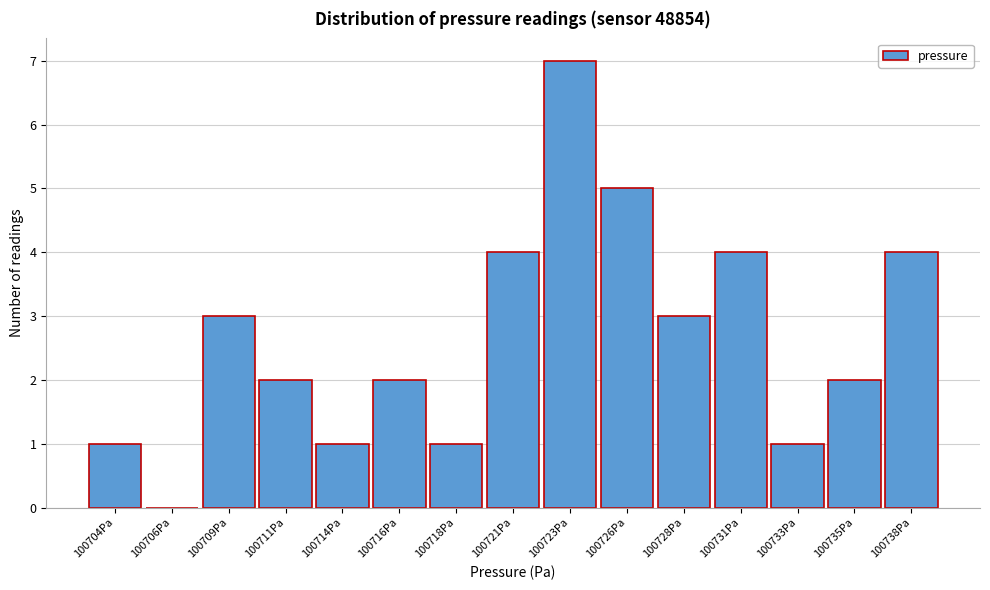

Reading left to right, list all the values displayed in this chart.

100704Pa=1	100706Pa=0	100709Pa=3	100711Pa=2	100714Pa=1	100716Pa=2	100718Pa=1	100721Pa=4	100723Pa=7	100726Pa=5	100728Pa=3	100731Pa=4	100733Pa=1	100735Pa=2	100738Pa=4